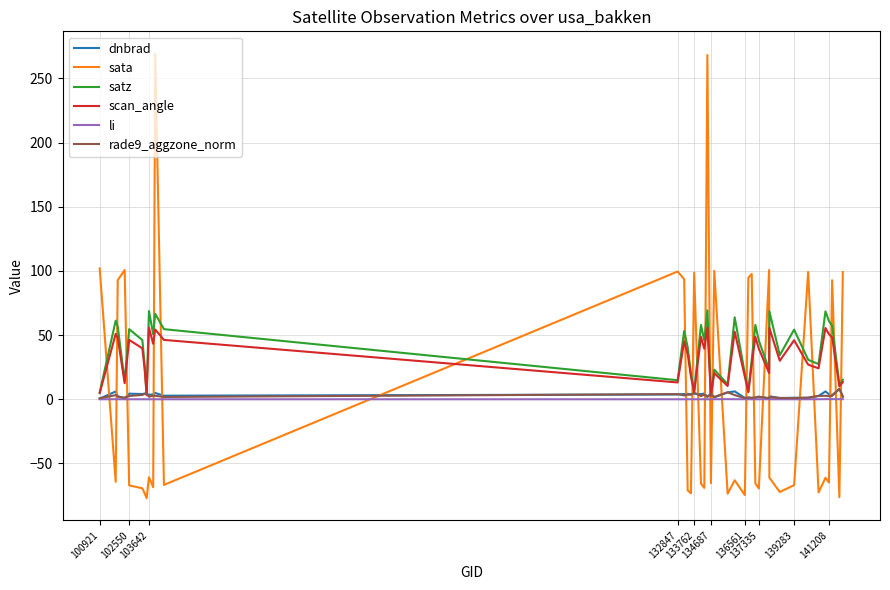

Which series has the widest spread of values?

sata